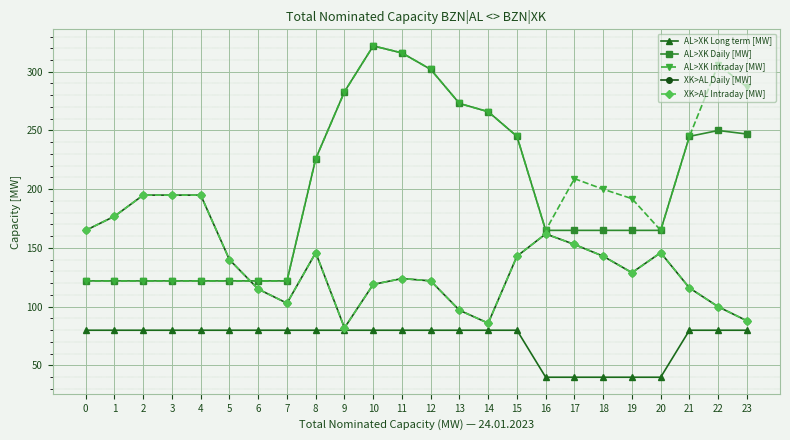

How many lines are shown in the chart?

5